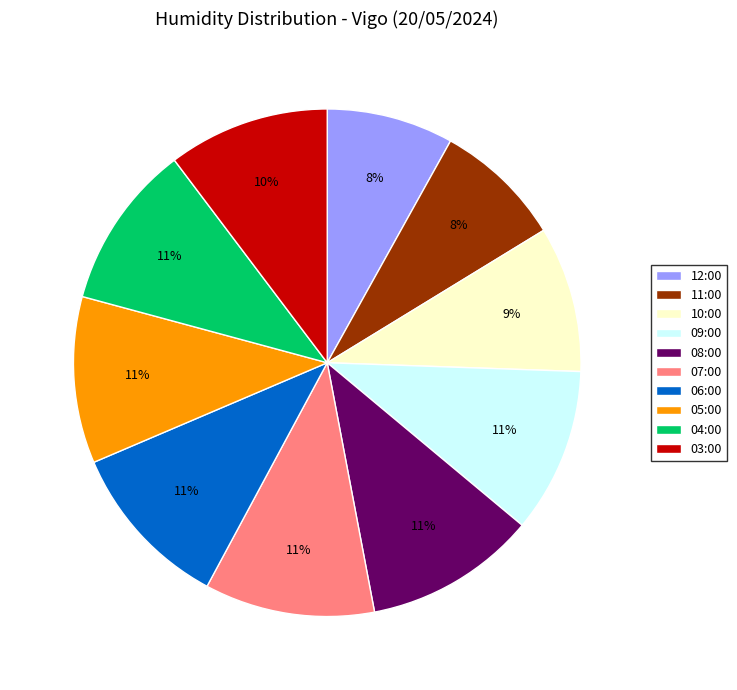

Do 03:00 and 11:00 together represent more than half of the pie?

No